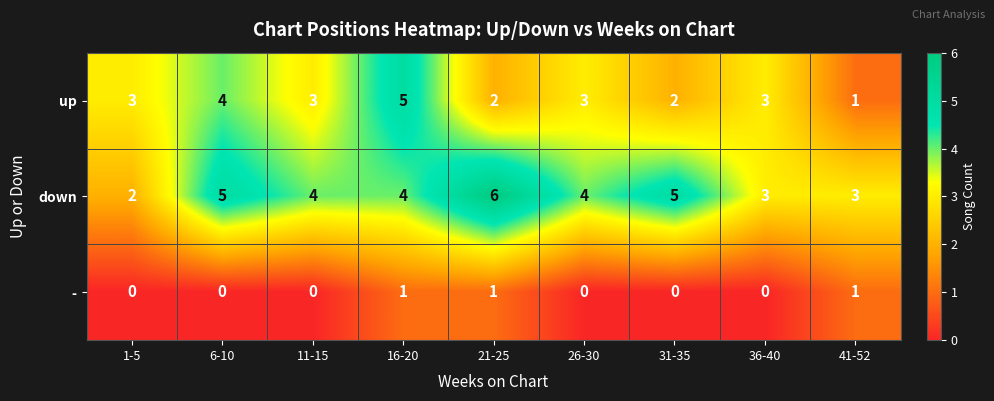

True or false: - has a value of 1 at 1-5.

False